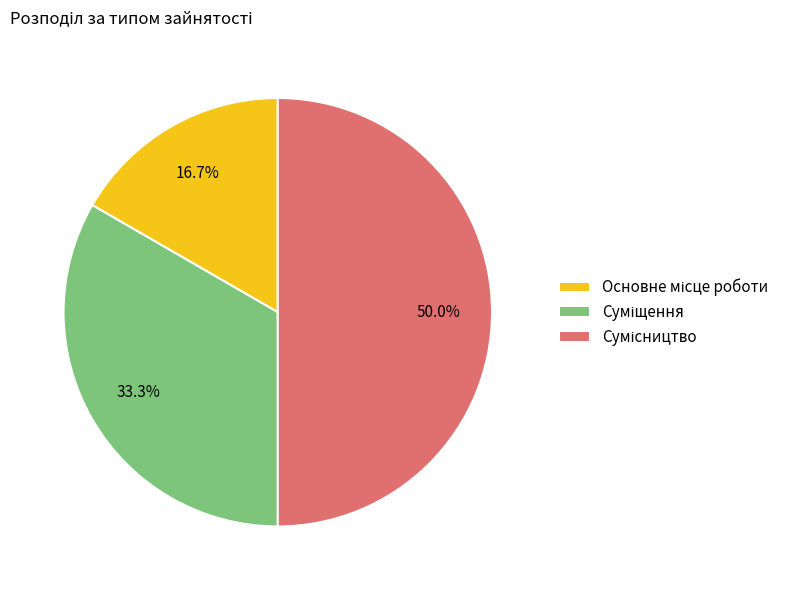

Which has a higher value, Суміщення or Основне місце роботи?

Суміщення